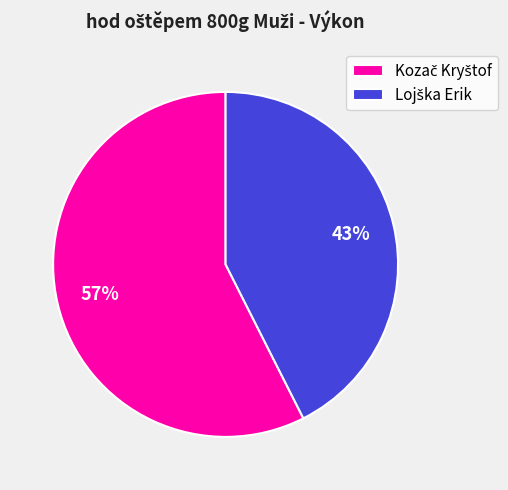

Is there a majority slice in this chart?

Yes